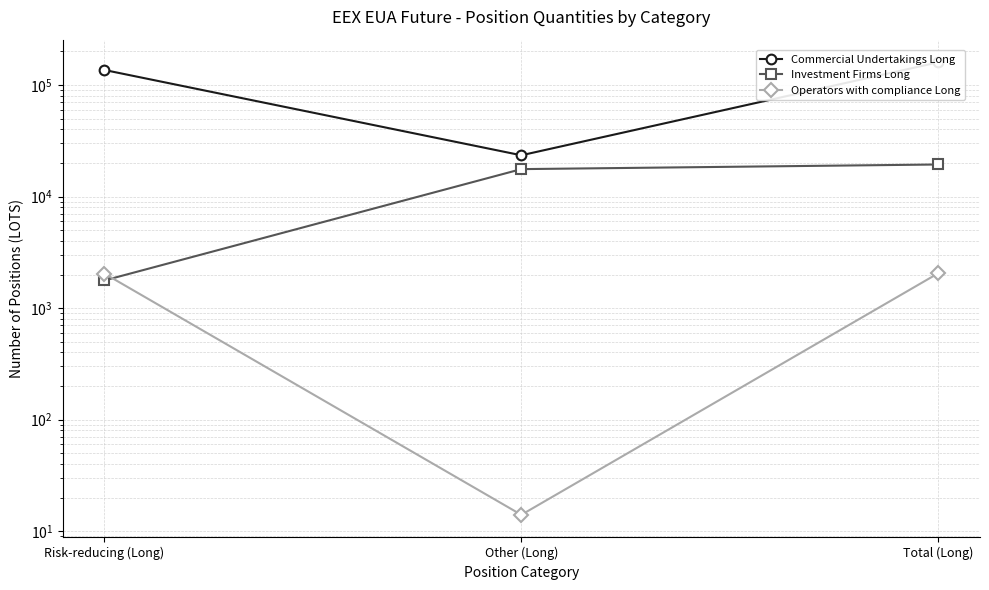

Which label corresponds to the largest value in the chart?

Total (Long)